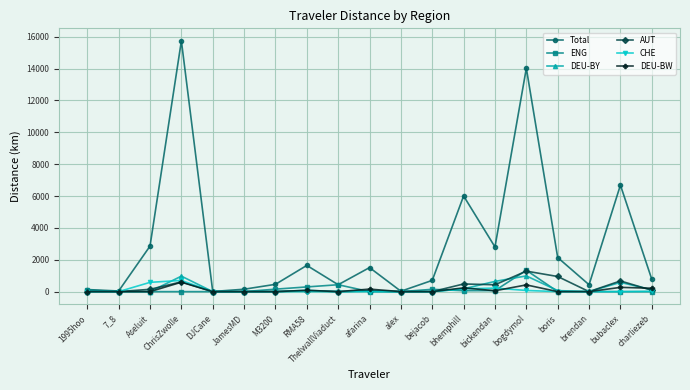

What is the total value across all series at ChrisZwolle?

18618.8